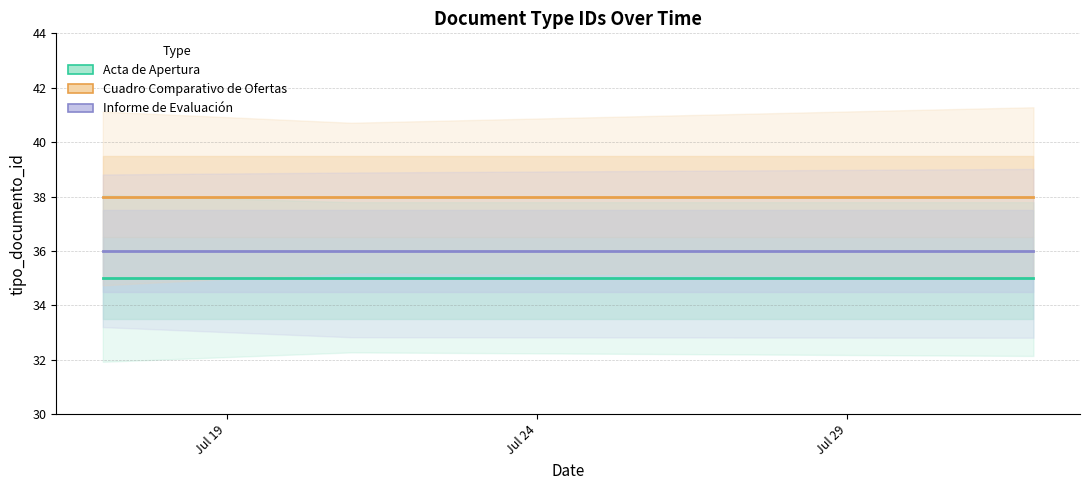

What is the value of the Acta de Apertura point at the 1st from the left?

35